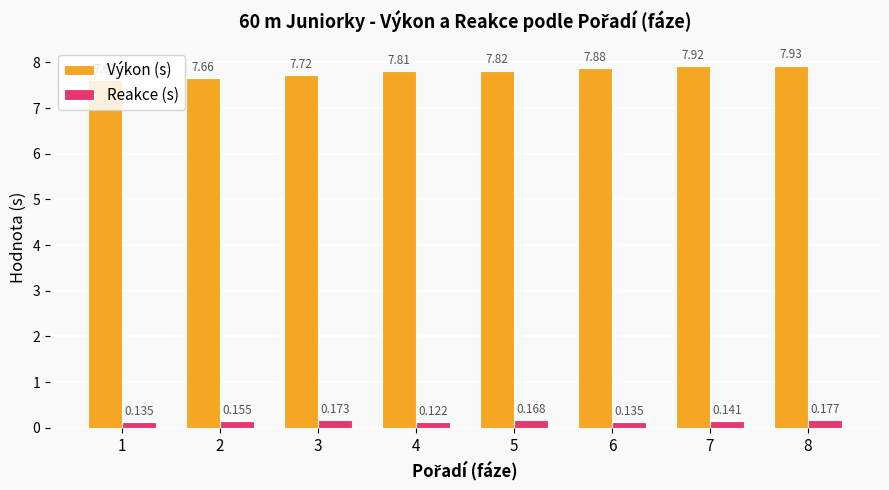

Rank the series by their average value, from lowest to highest.

Reakce (s), Výkon (s)